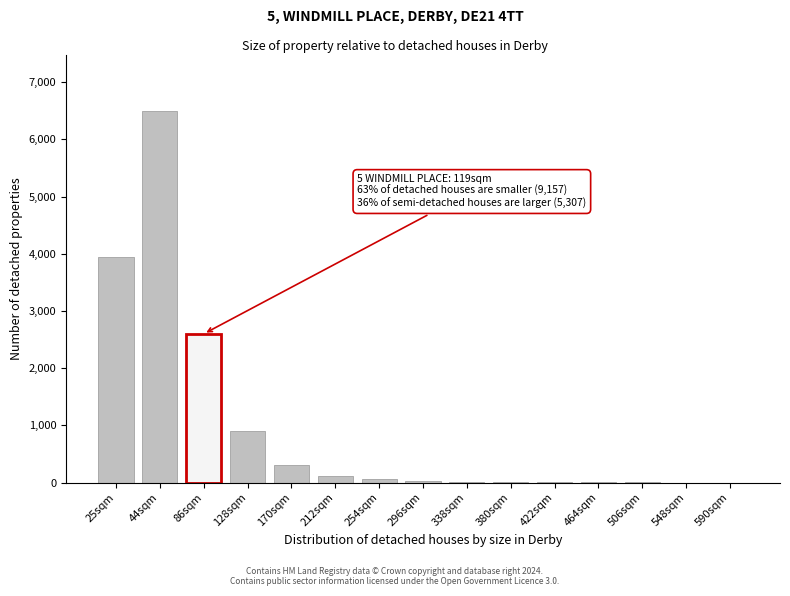

The value at 86sqm is 4526. True or false?

False